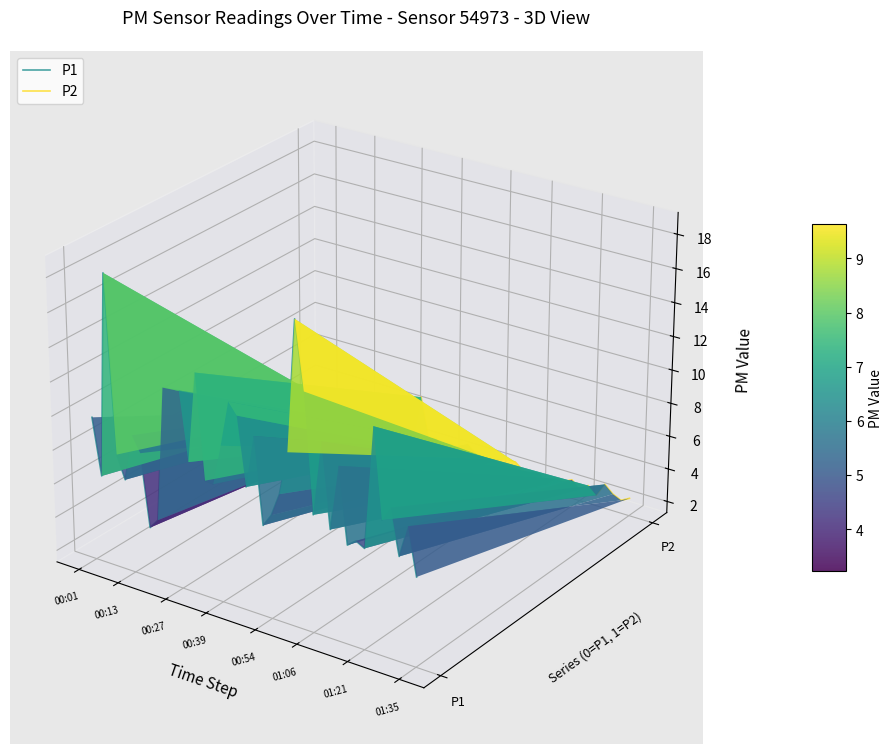

In P1, how many points are lower than both neighbors (excluding endpoints)?

13